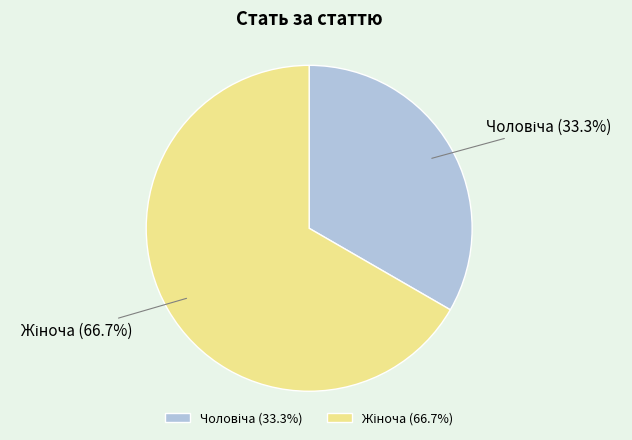

Does any single category account for the majority?

Yes